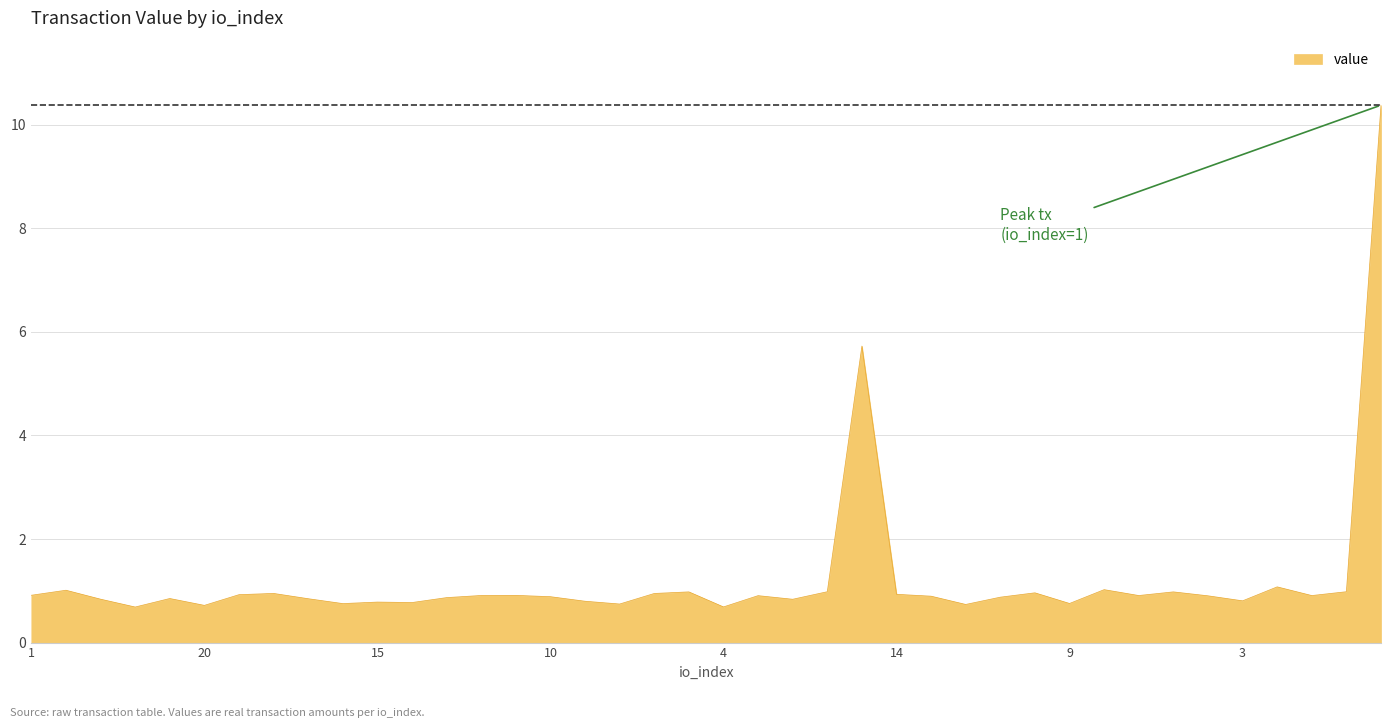

What is the difference between the maximum and minimum values?

9.7